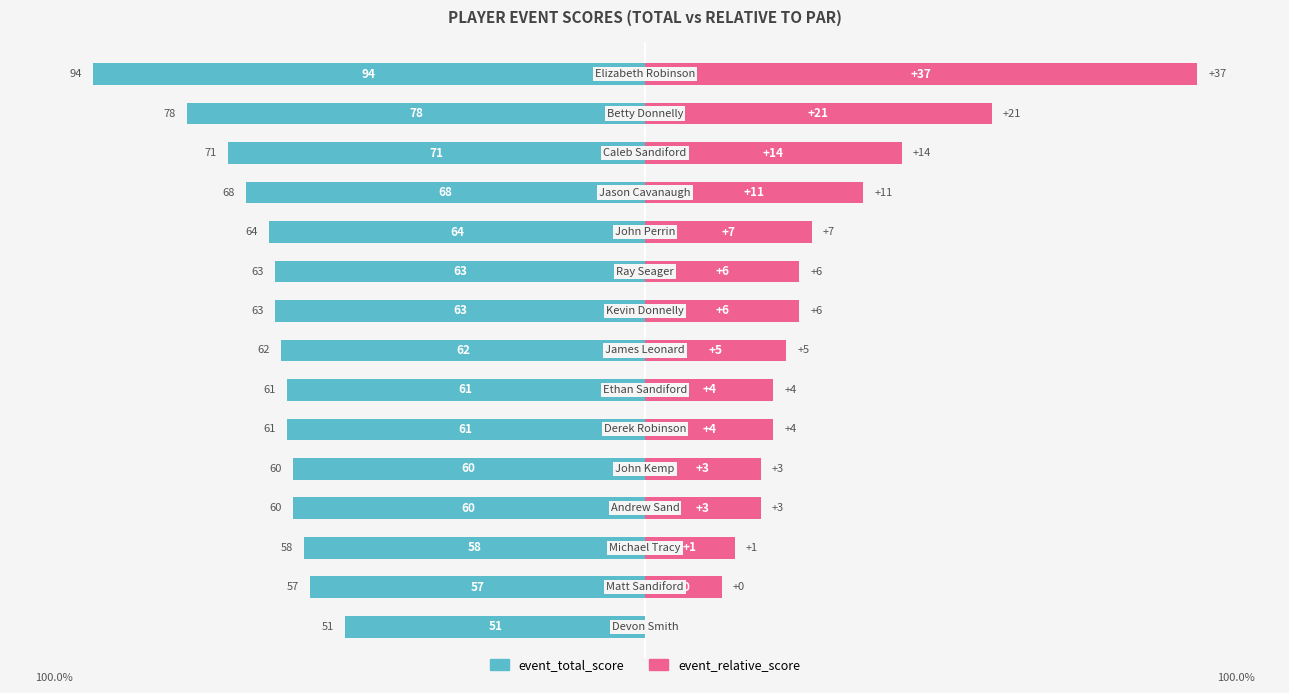

How many data points does each series have?

15